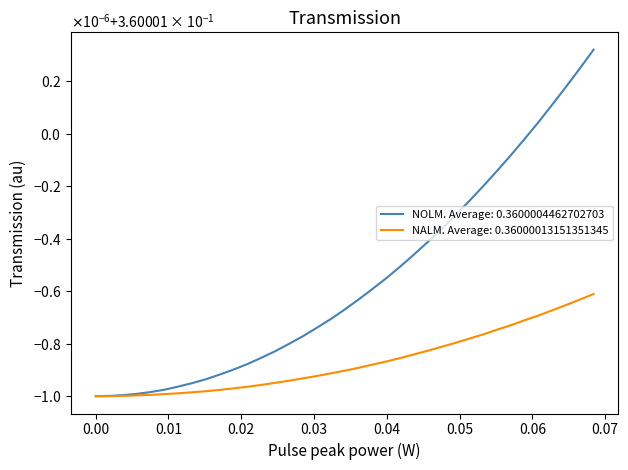

Does the chart display data point markers on the line(s)?

No